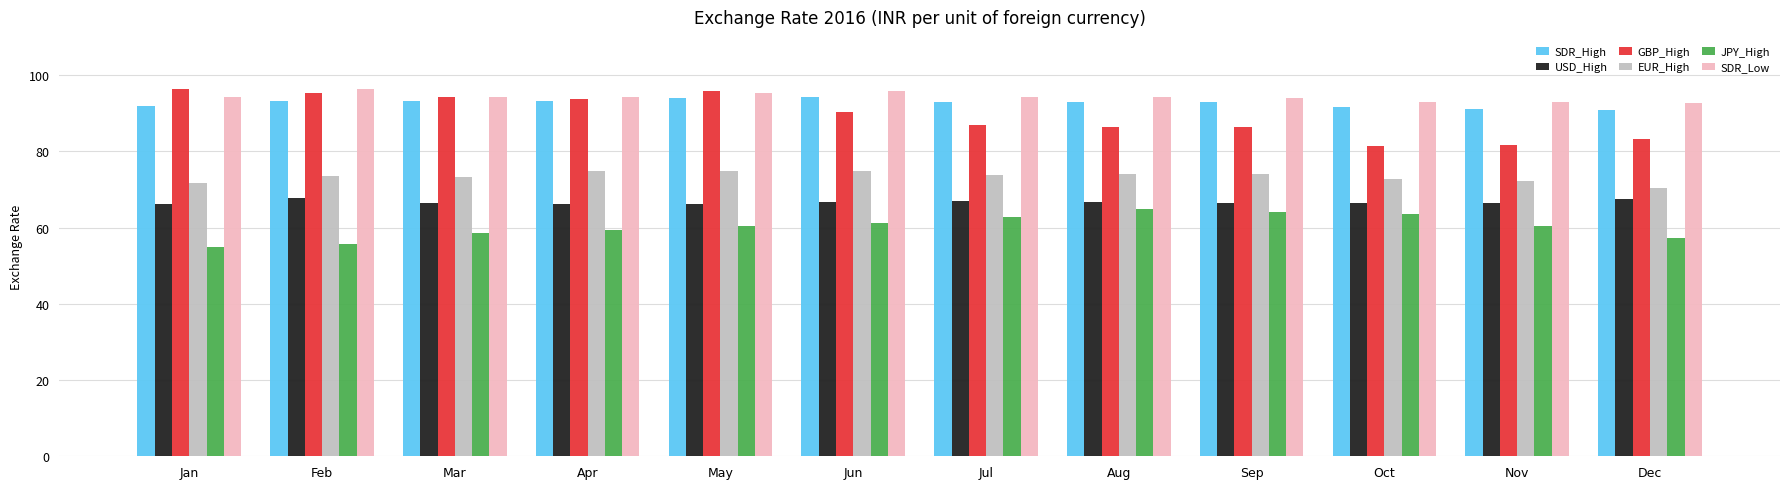

What is the difference between the highest and lowest values at Sep?

29.7